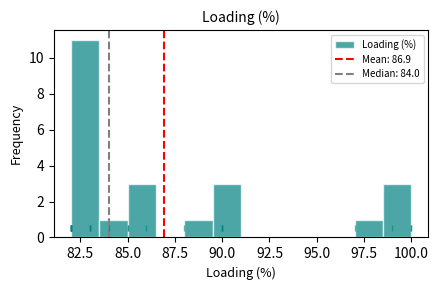

Read against the x-axis, roughly where is the centre of the tallest bar?

83.0